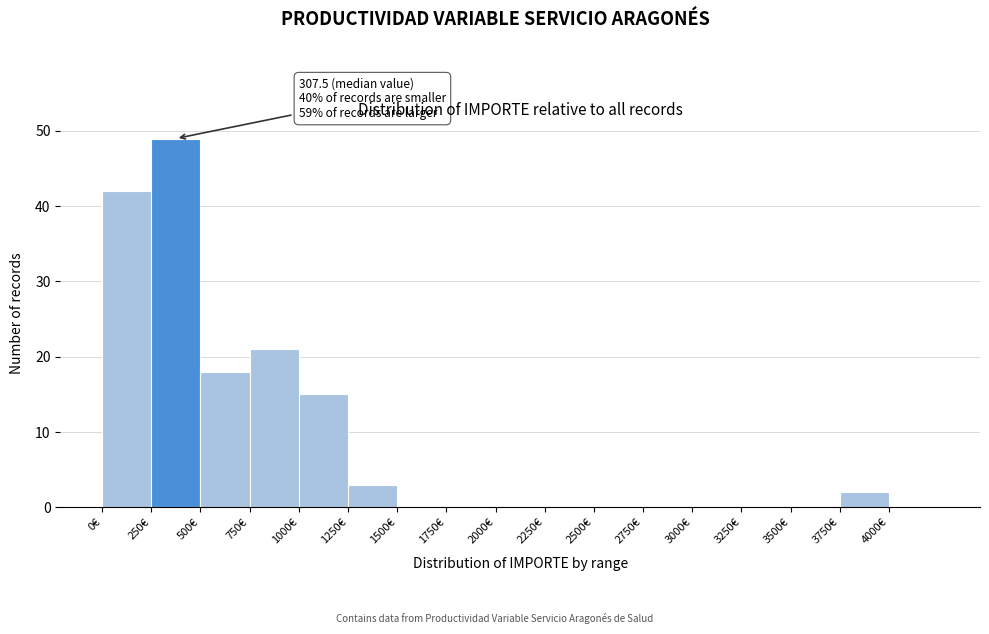

Which range on the x-axis has the tallest bar?

250 to 500